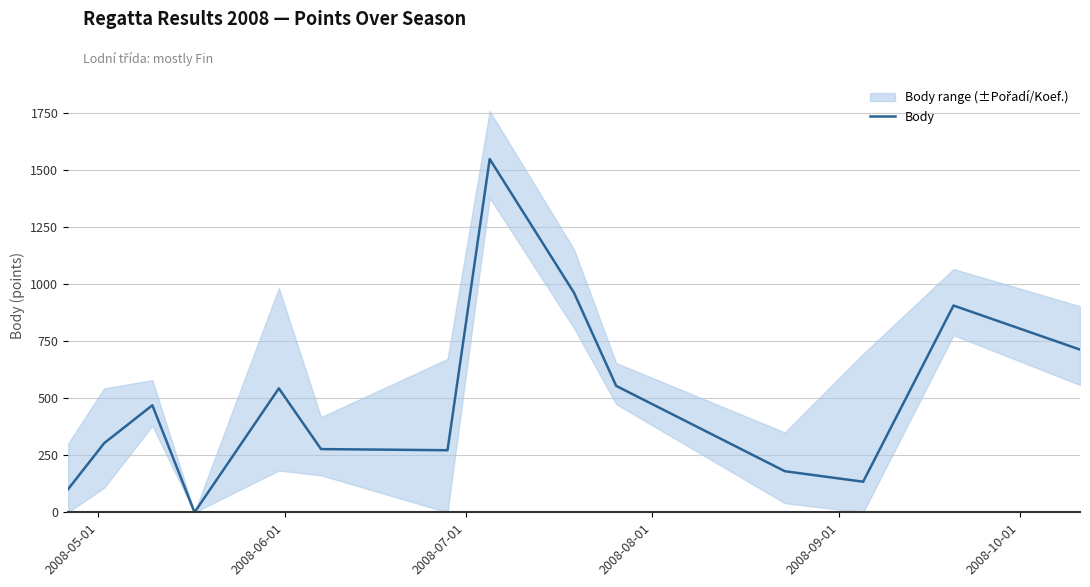

How many points are higher than both their immediate neighbors (excluding endpoints)?

4